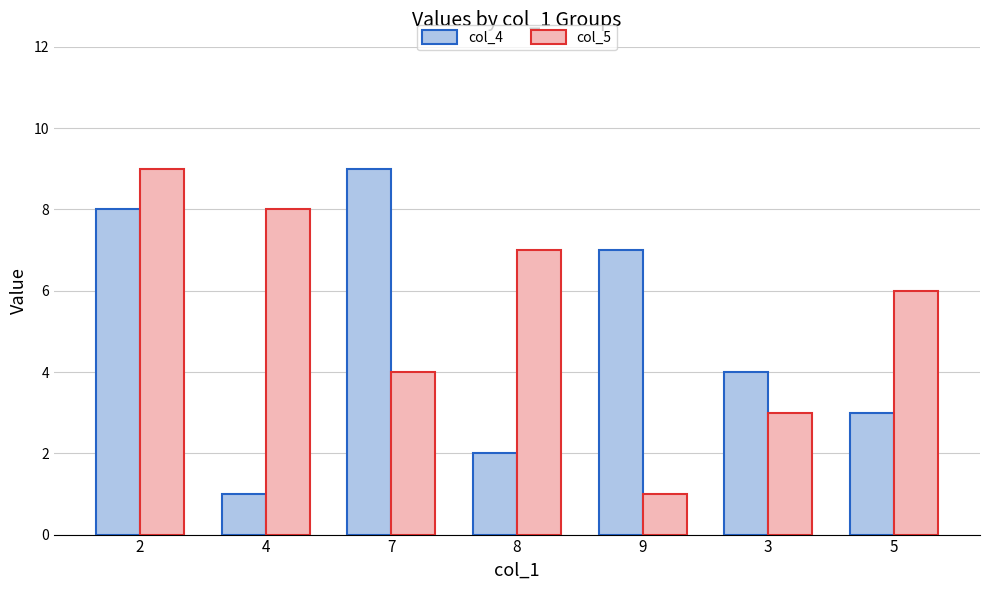

Rank the series by their average value, from highest to lowest.

col_5, col_4